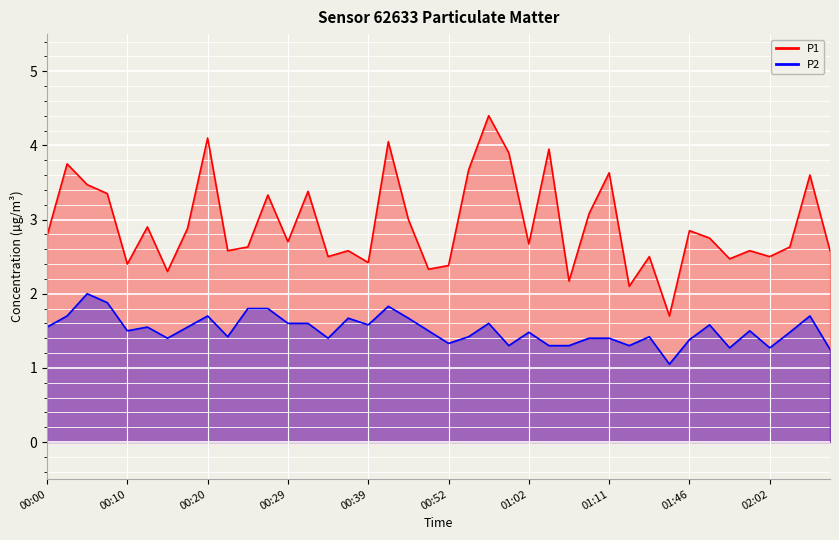

The value of P1 at 02:05 is 2.6. True or false?

True